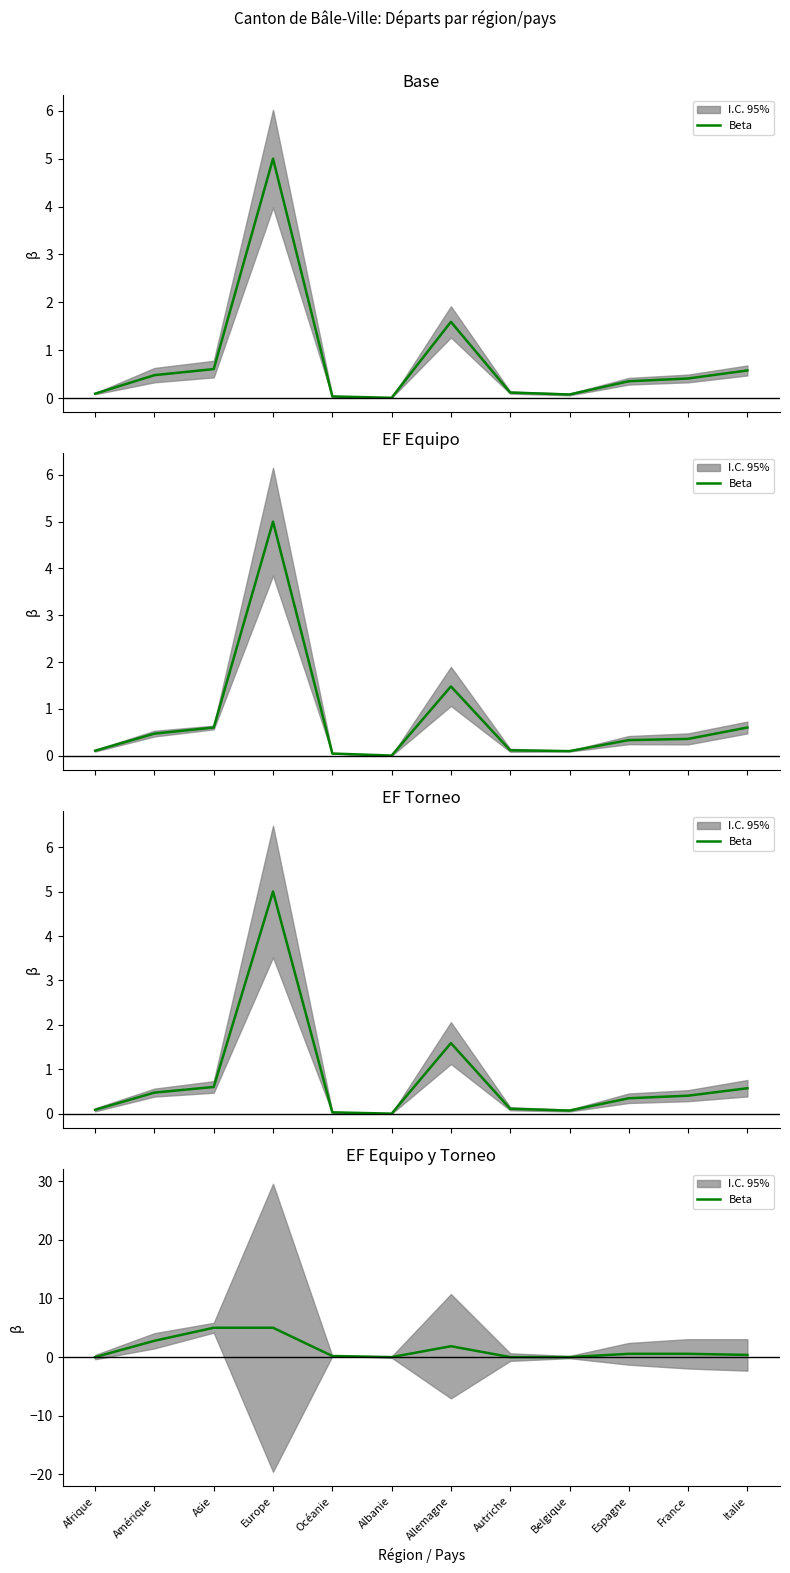

Reading right to left, extract all data points from this chart.

0.4	0.6	0.6	0.0	0.0	1.9	0.0	0.2	5.0	5.0	2.8	0.0